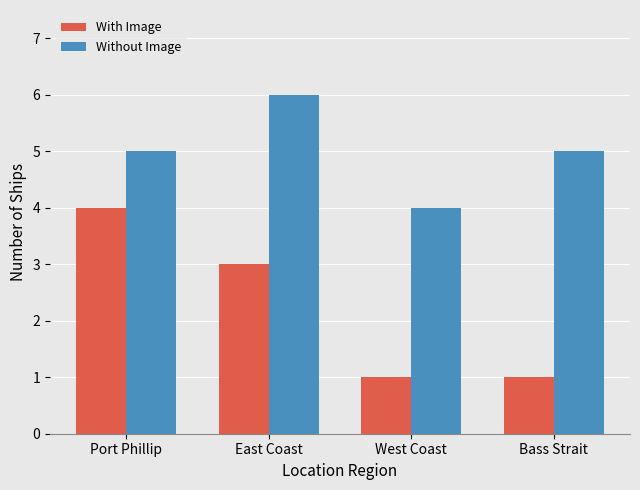

Which label corresponds to the largest value in the chart?

East Coast